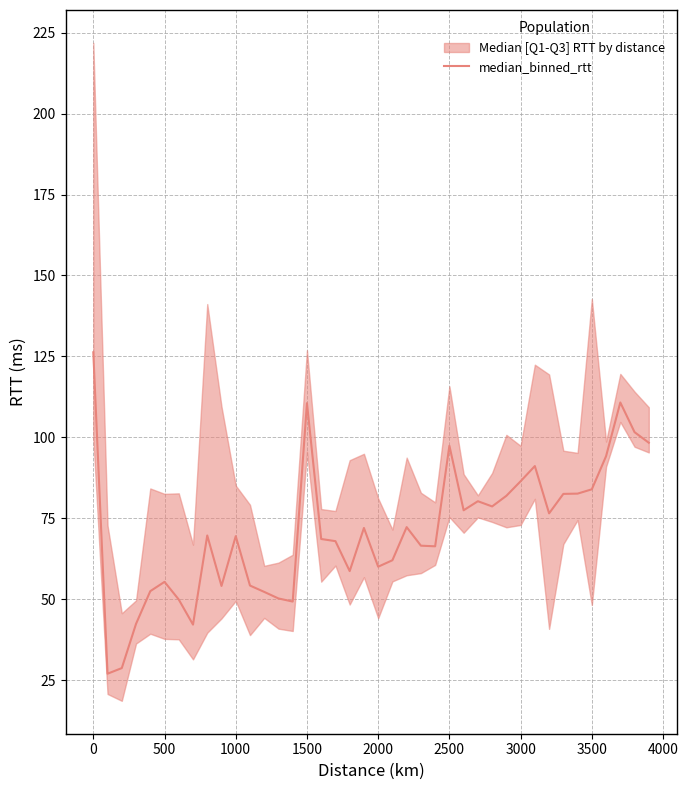

What is the average value?

71.3